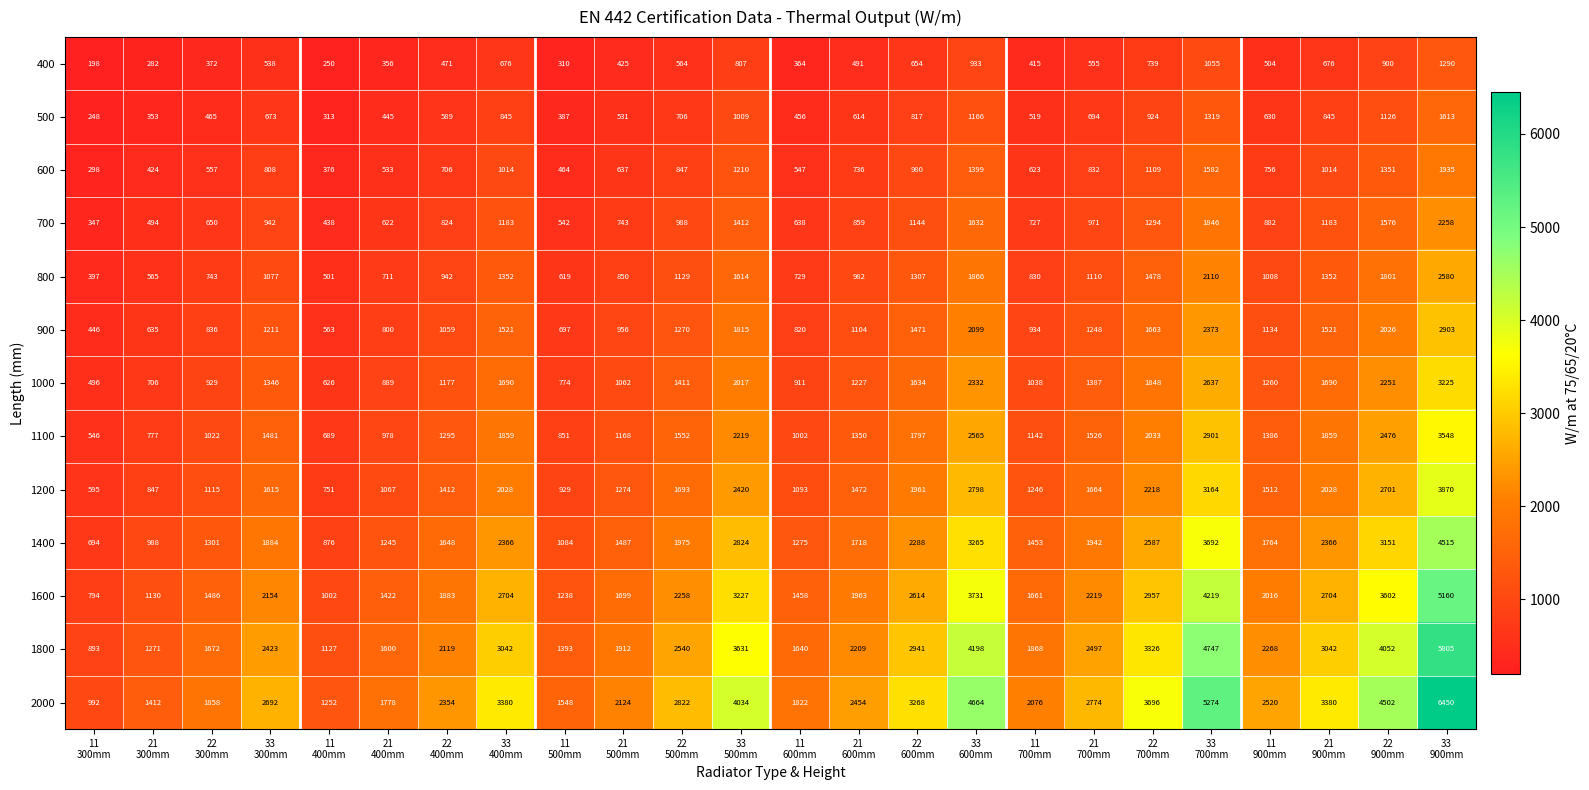

Which series has the largest range (max minus min)?

2000